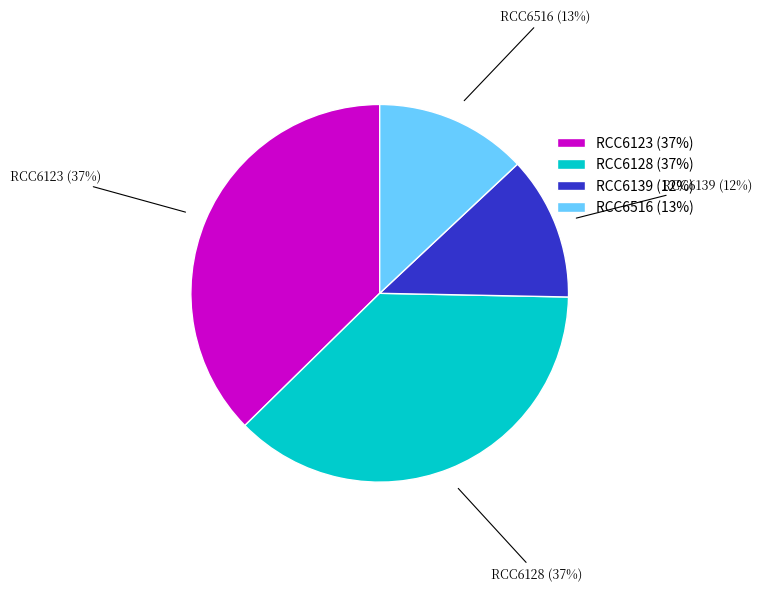

Between RCC6139 and RCC6128, which is larger?

RCC6128